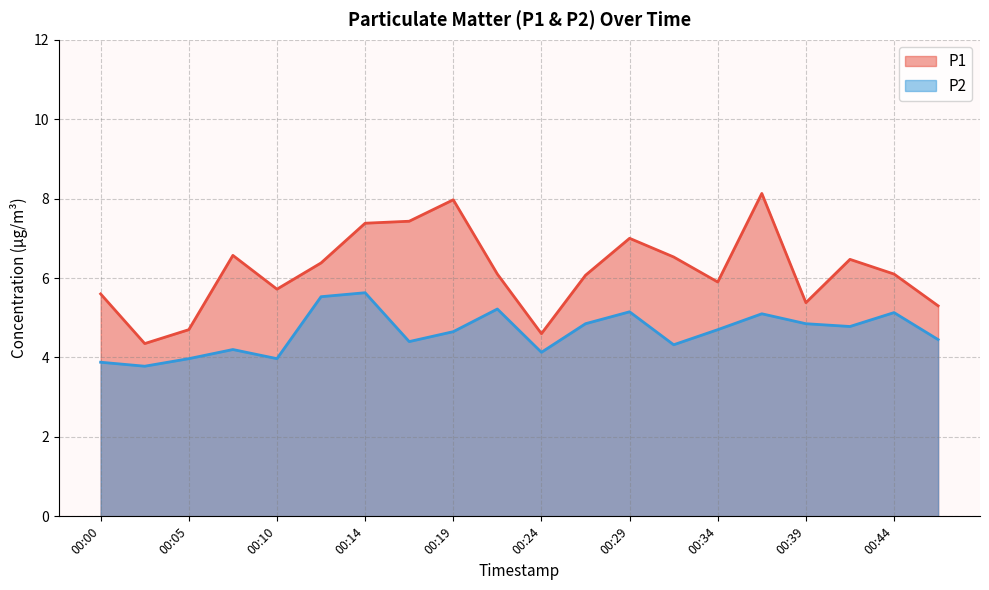

At which label does P2 reach its peak?

00:14